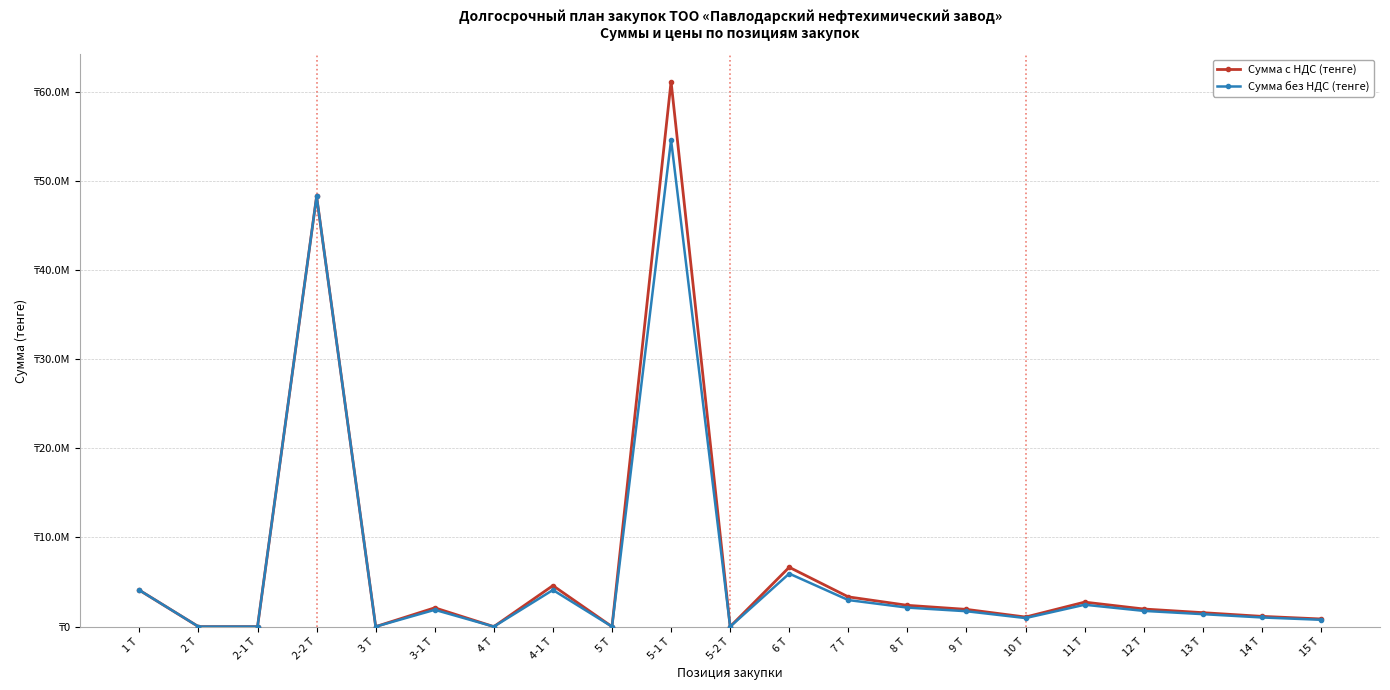

At which category does the chart reach its peak across all series?

5-1 Т